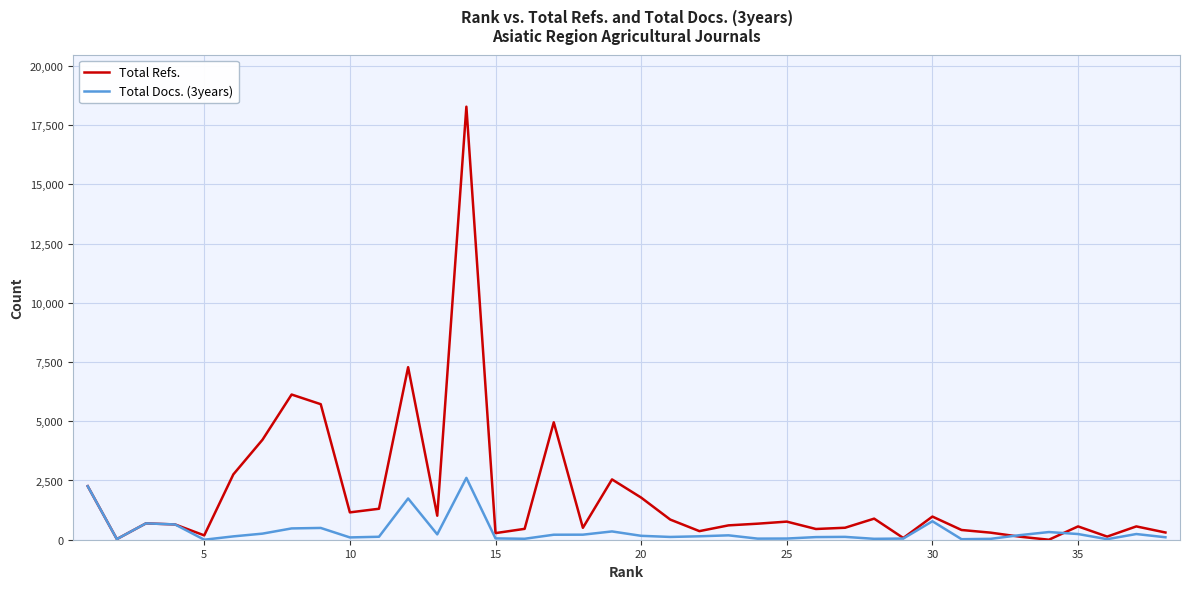

Does the chart display data point markers on the line(s)?

No